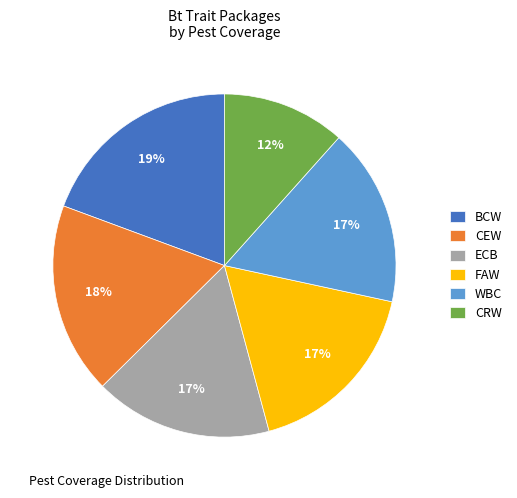

How many slices are in this pie chart?

6